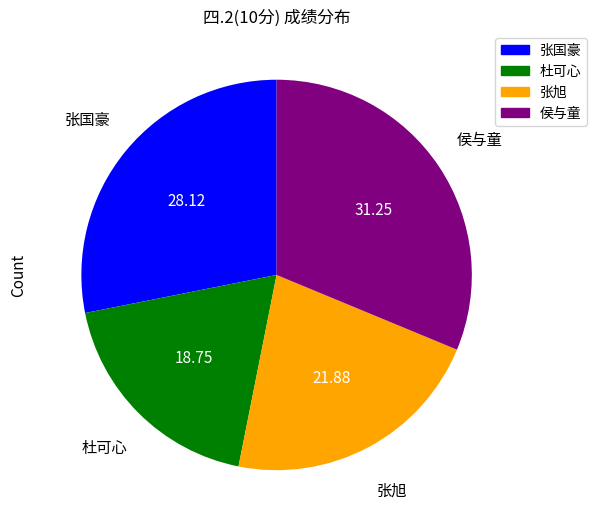

Does any single category account for the majority?

No